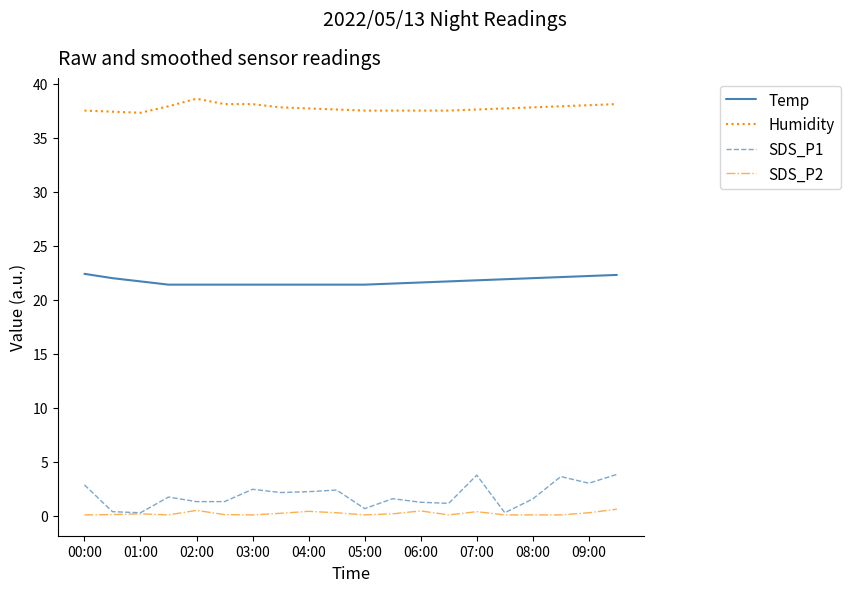

Which series has the largest total across all categories?

Humidity